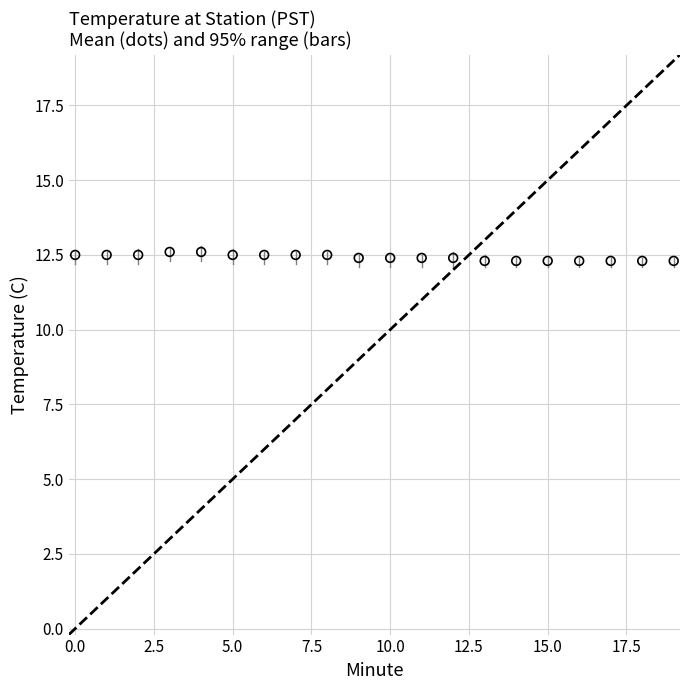

What is the range of Y values (max minus min)?

0.3